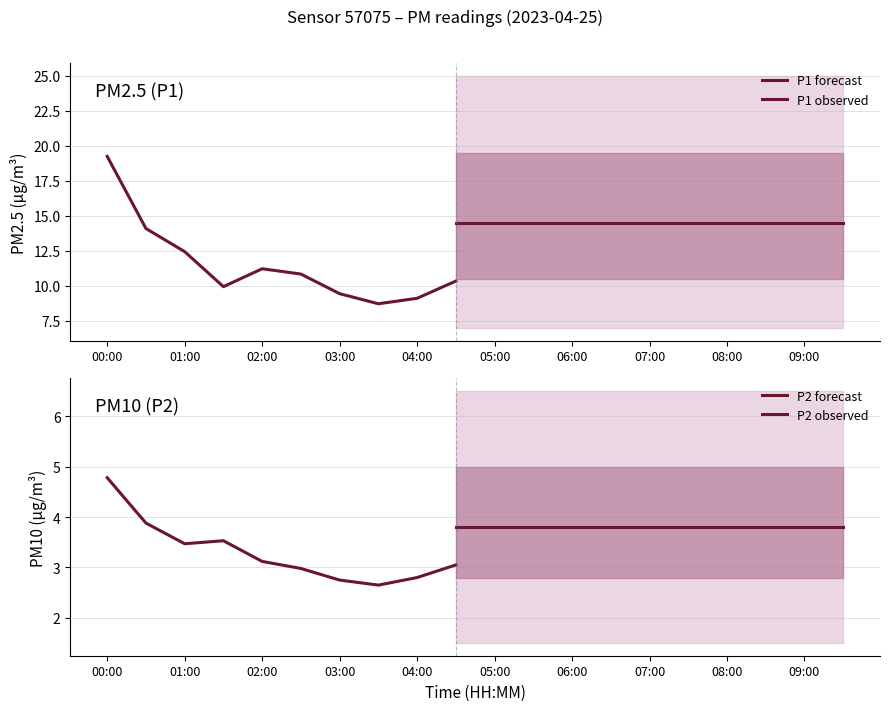

What is the spread (max minus min) of values at 08:00?

17.5